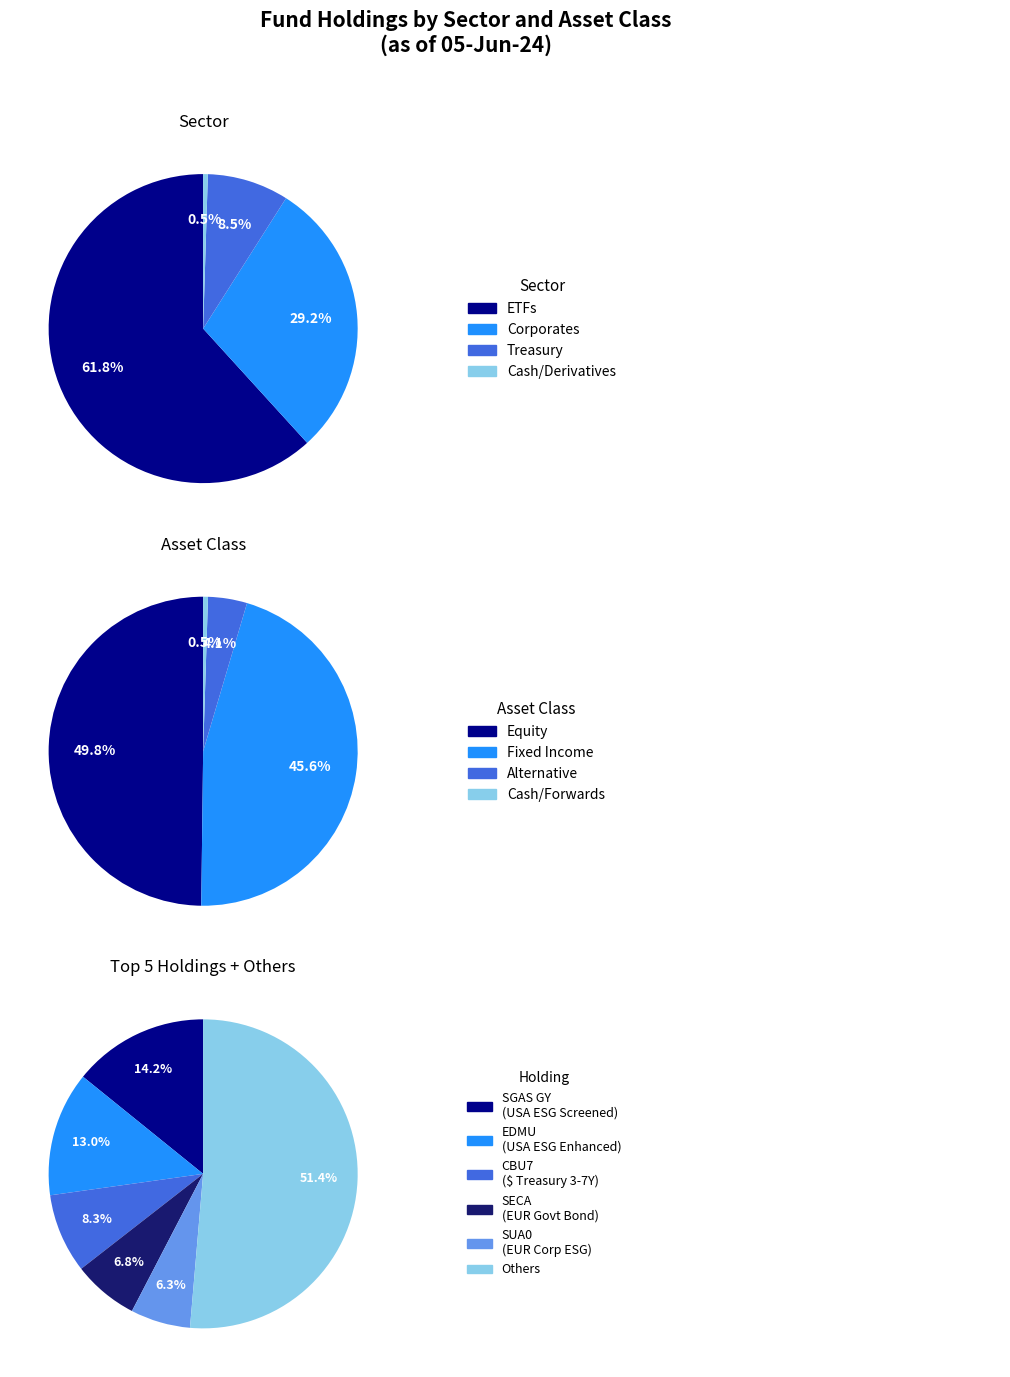

Between Alternative and Equity, which is larger?

Equity